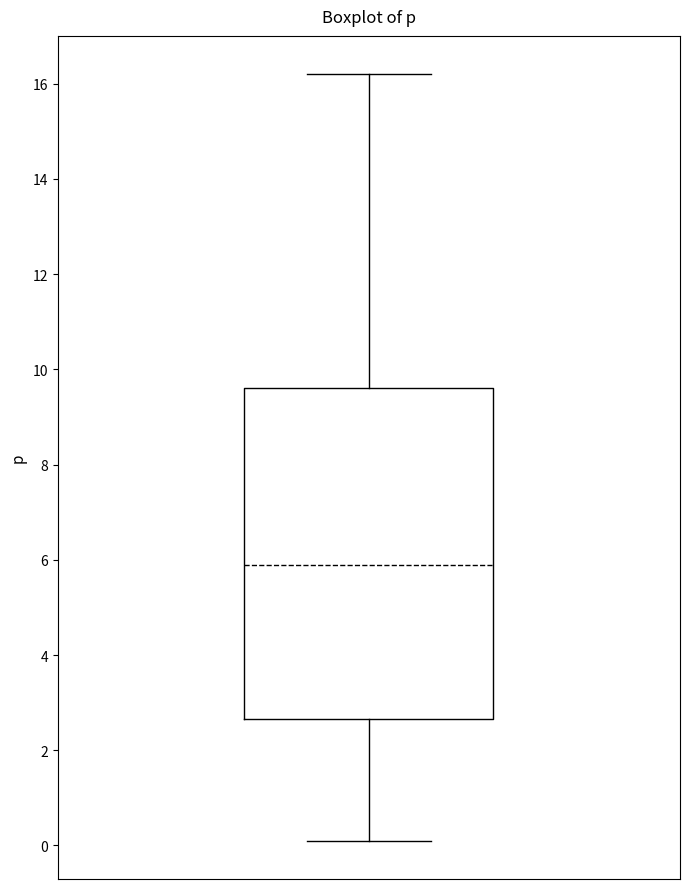

Transcribe this box plot: give where the median line is, the range the box spans, and where the two whiskers end, as read against the y-axis. The values are not printed on the chart, so give them approximately, as read against the axis.

median 6.0, box 2.6 to 9.6, whiskers 0.2 to 16.2